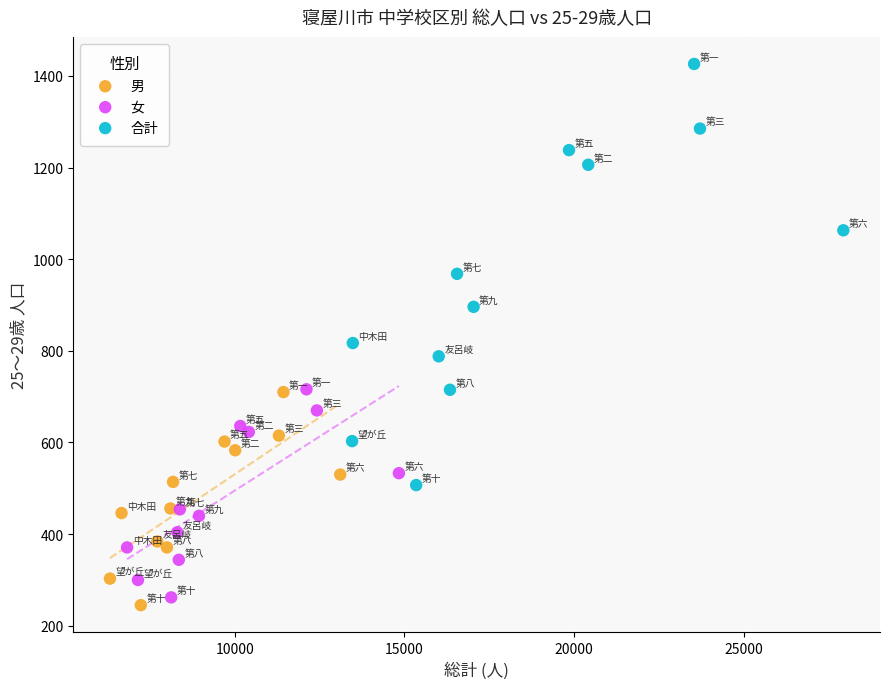

Which series contains the highest Y value?

合計